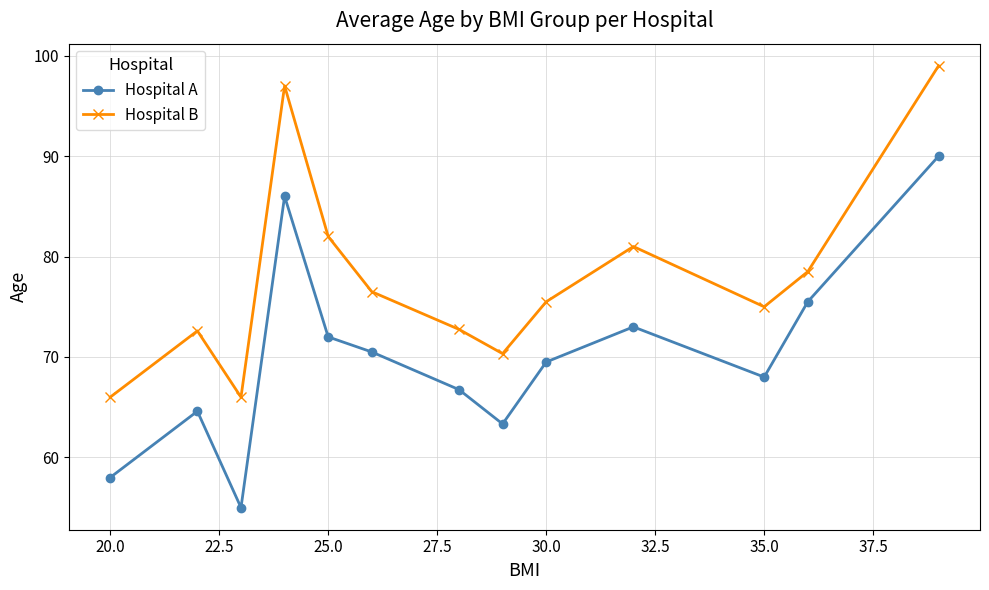

In Hospital A, how many points are lower than both neighbors (excluding endpoints)?

3